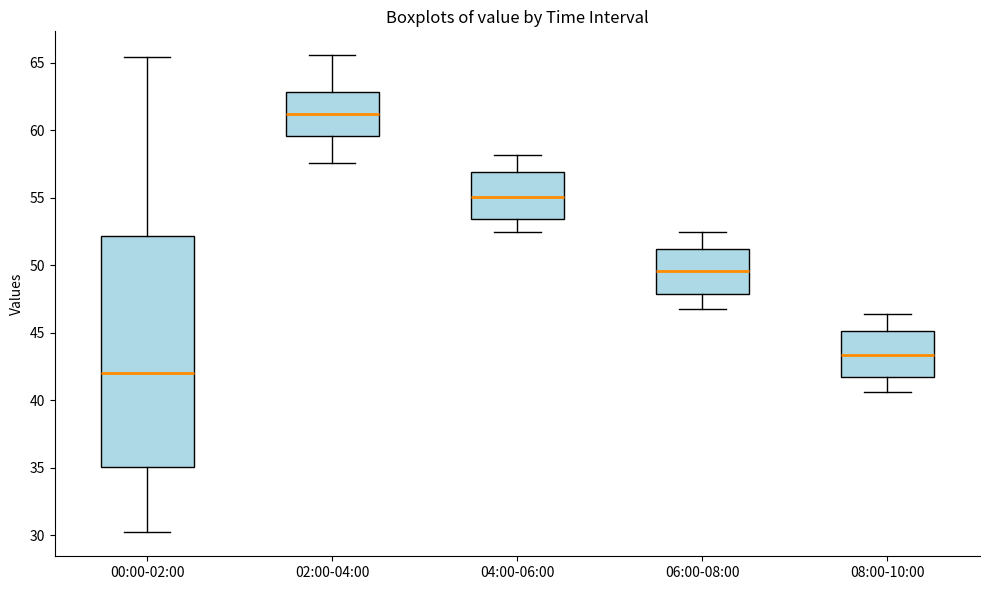

Which box has the lowest median line?

00:00-02:00